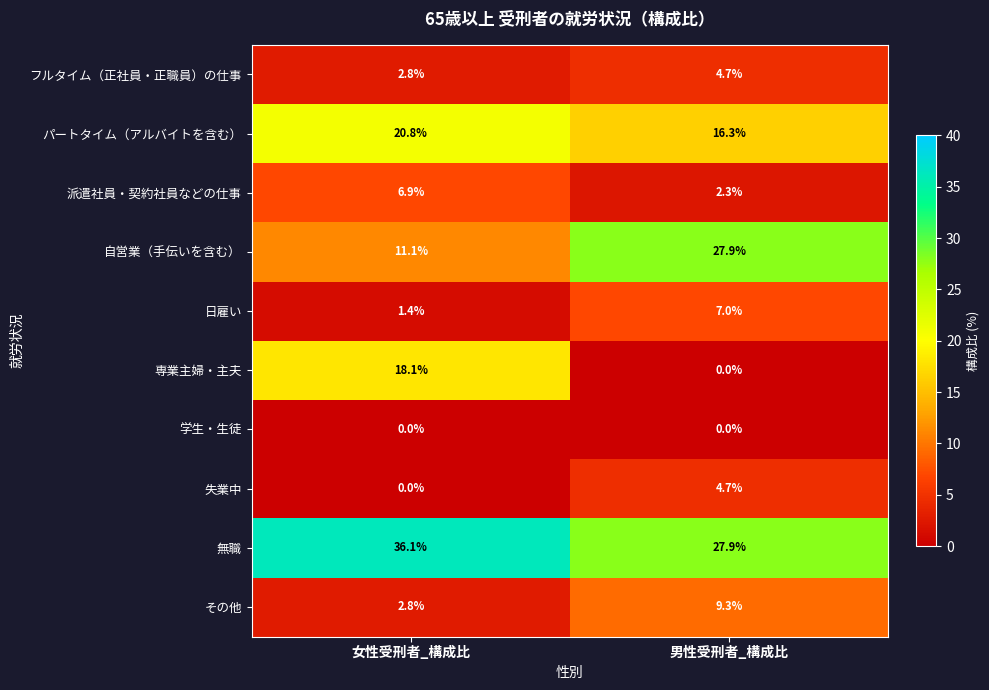

Rank the categories by 失業中 value from lowest to highest.

女性受刑者_構成比, 男性受刑者_構成比